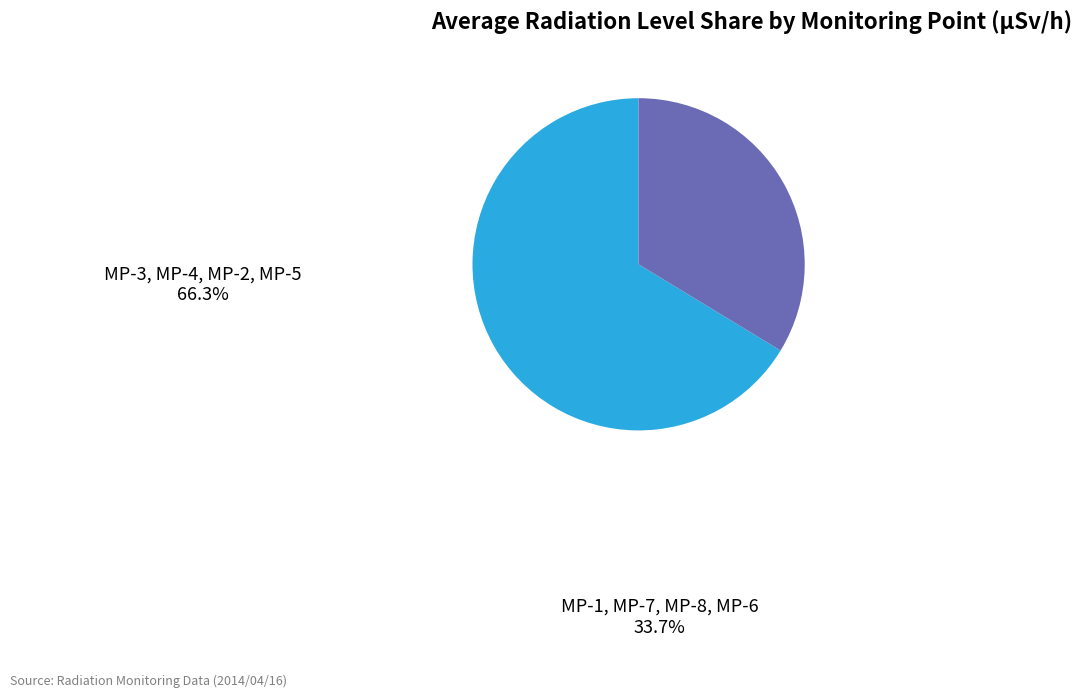

Is there any slice that represents more than half of the pie?

Yes